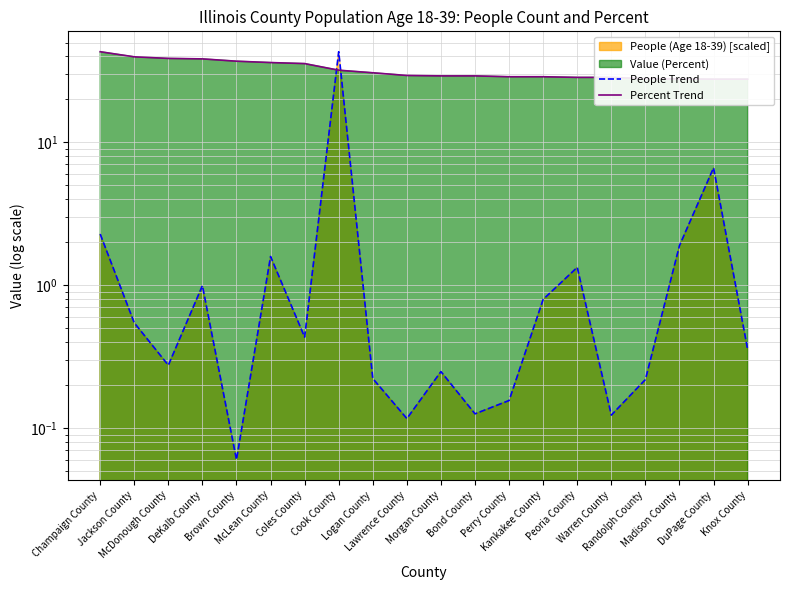

Where do People Trend and Percent Trend first cross each other?

Coles County and Cook County